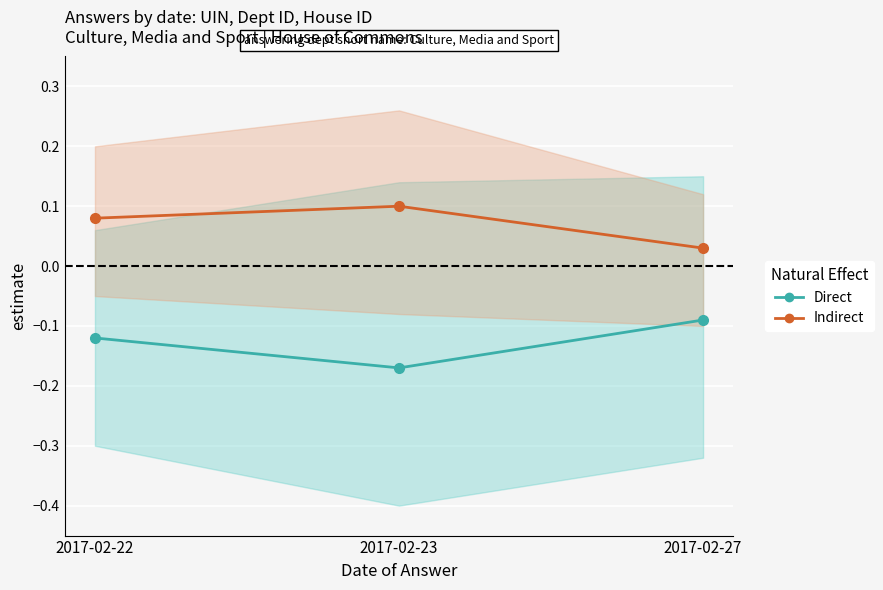

Rank the series at 2017-02-23 from highest to lowest value.

Indirect, Direct